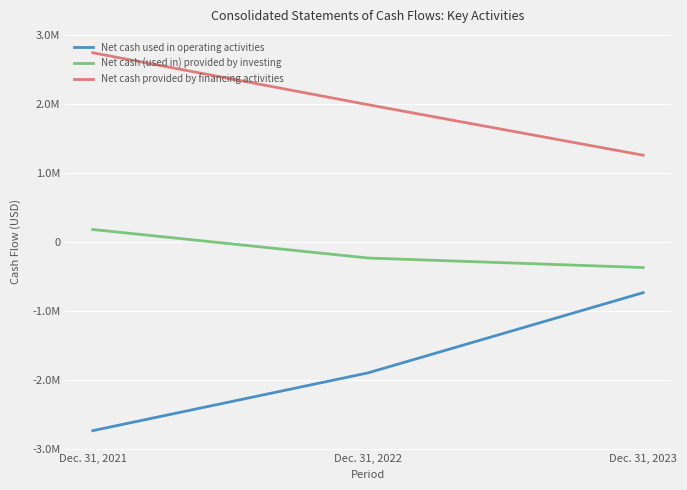

What are all the series names shown in the legend?

Net cash used in operating activities, Net cash (used in) provided by investing, Net cash provided by financing activities